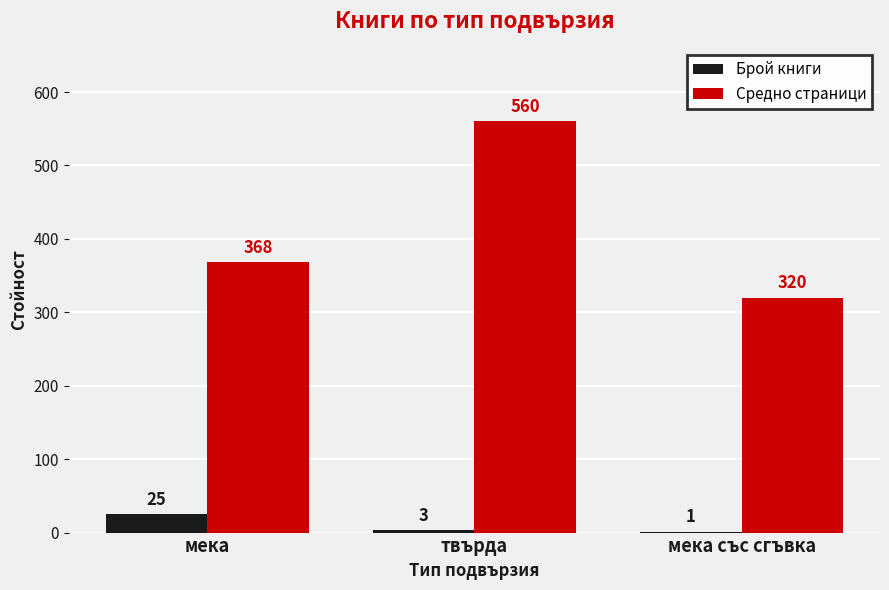

Is it true that Брой книги equals 1 at мека със сгъвка?

True